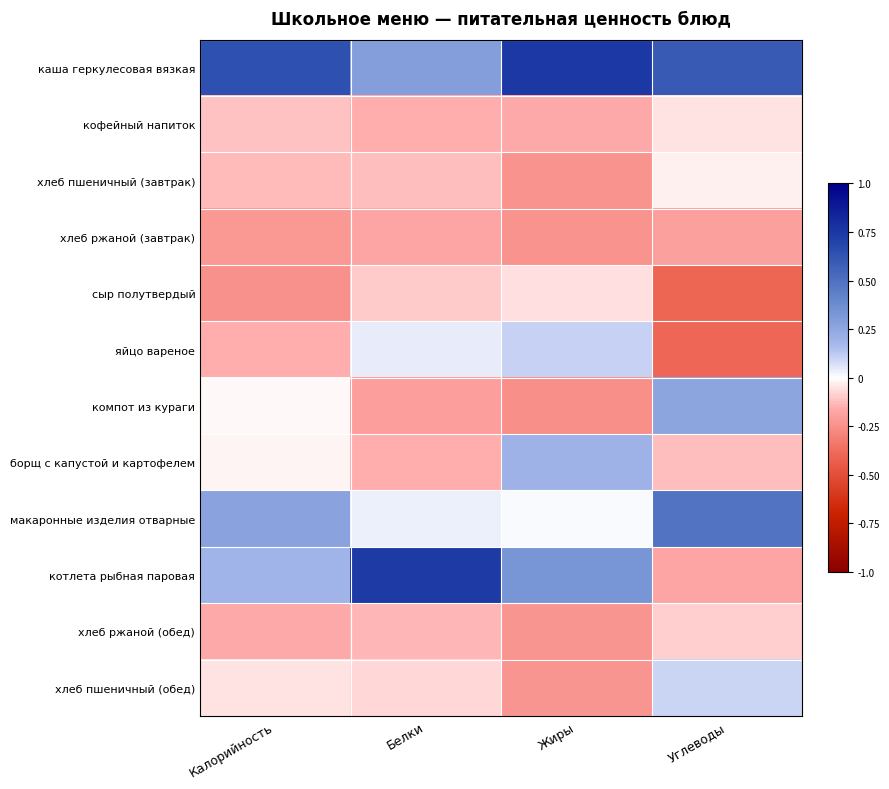

Which series has the largest total across all categories?

каша геркулесовая вязкая